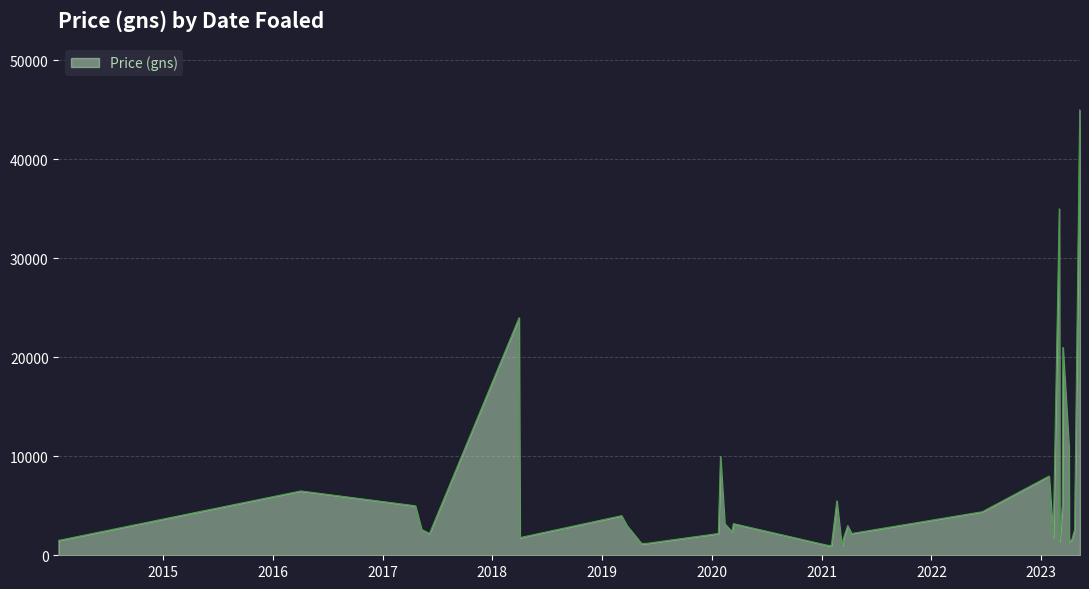

What is the smallest value displayed?

1000